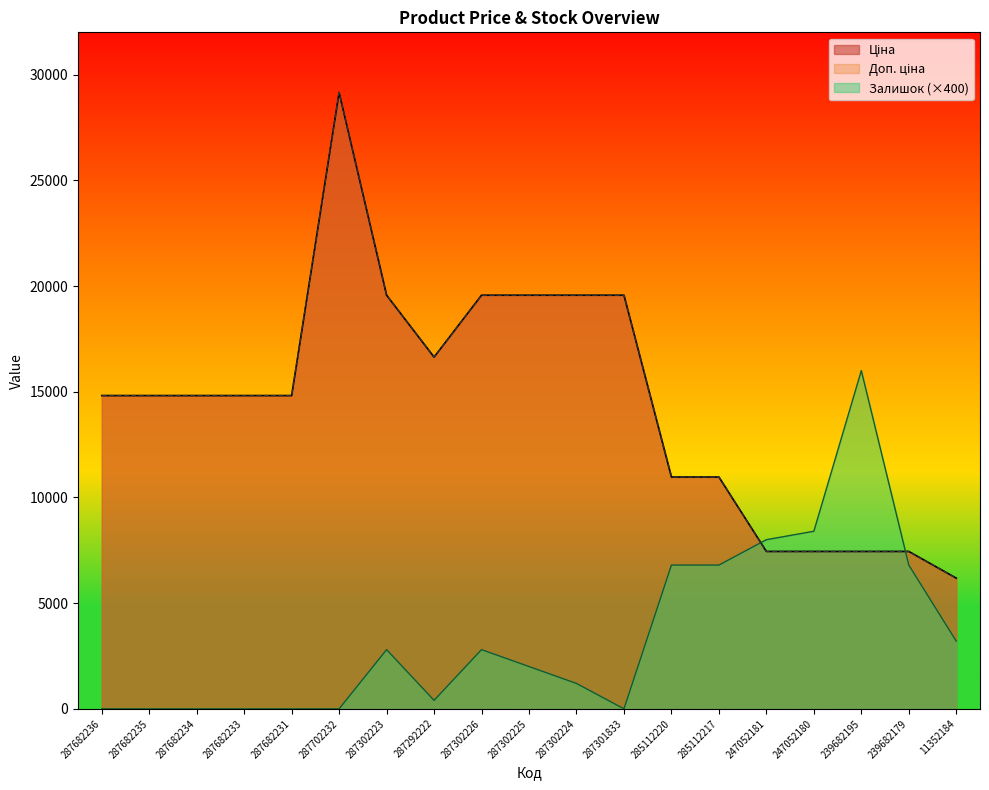

True or false: Доп. ціна and Ціна intersect in this chart.

False